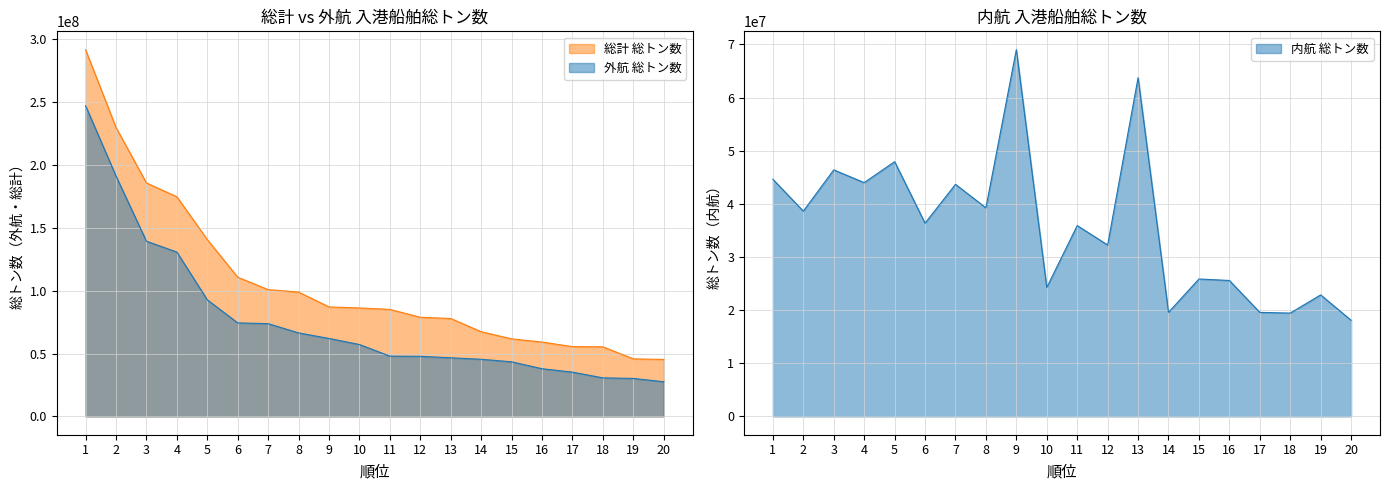

Reading left to right, what are all the values shown in this chart?

総計 総トン数: 291815846	229890733	185770964	174745700	140684354	110750837	100861030	98919031	87088540	86270582	85134616	78860253	77881779	67381310	61688621	59146168	55529572	55334153	45763244	45313652
外航 総トン数: 247195995	191267041	139386876	130760181	92753343	74392895	73775208	66444572	62009226	57197024	47945313	47800029	46612671	45451363	43431313	37914038	35199881	30652157	30196988	27563010
内航 総トン数: 44619851	38623692	46384088	43985519	47931011	36357942	43664006	39240769	69004855	24261356	35902787	32247582	63735198	19581281	25853374	25573800	19572332	19439587	22859828	18085667